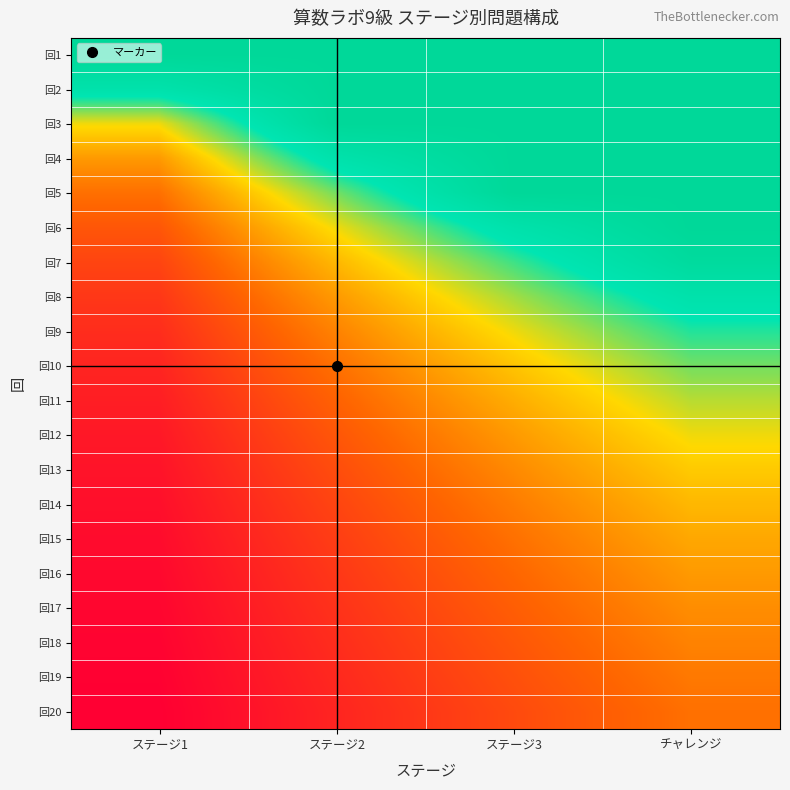

Which has a higher value, ステージ1 or チャレンジ?

ステージ1